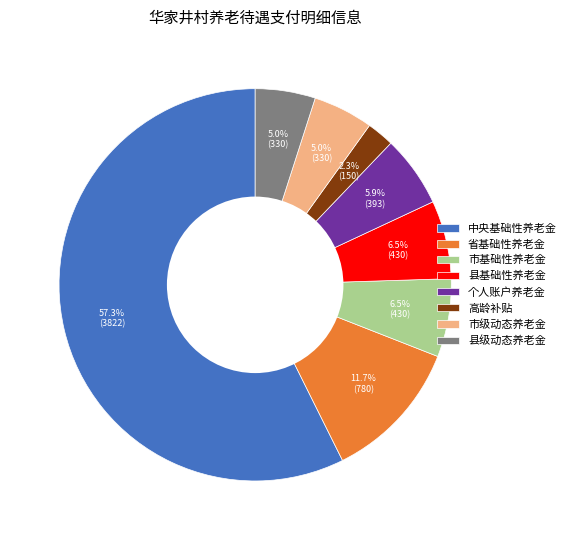

Combined, do 个人账户养老金 and 省基础性养老金 account for over 50%?

No